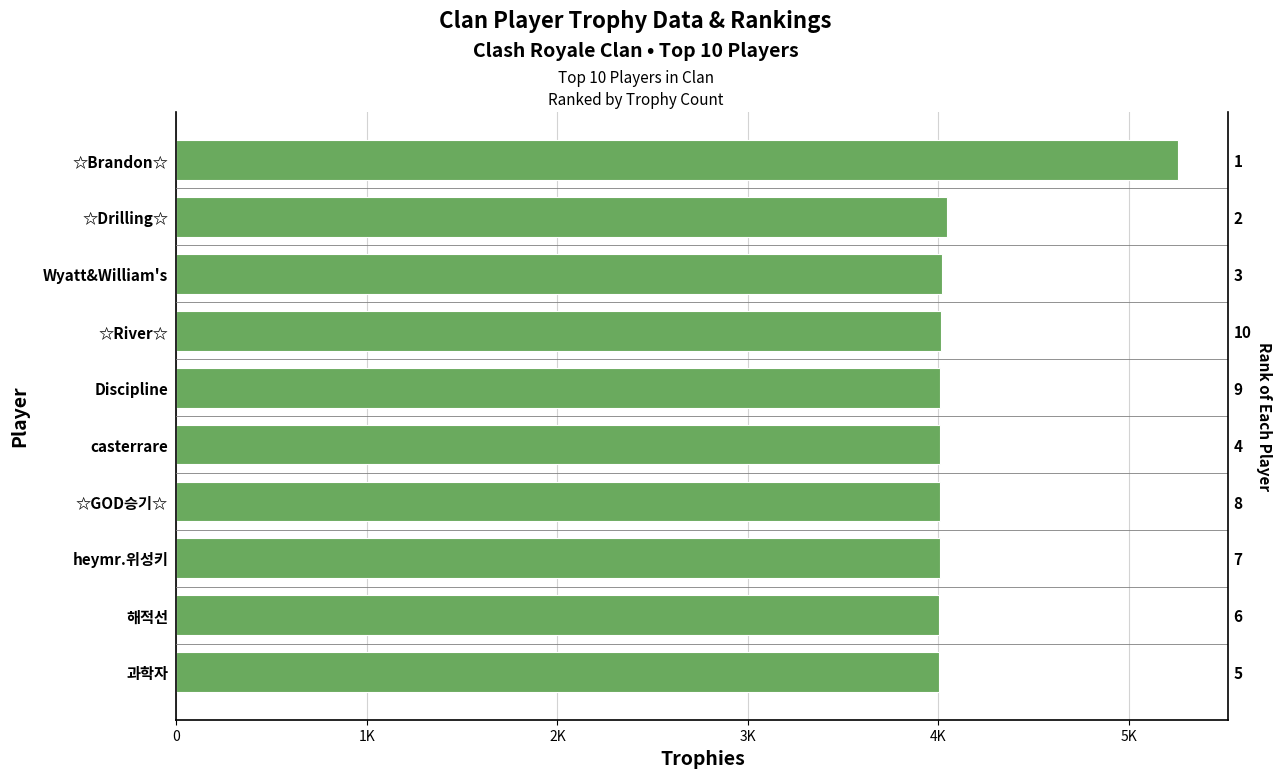

What is the difference between the values at 2K and 0?

2